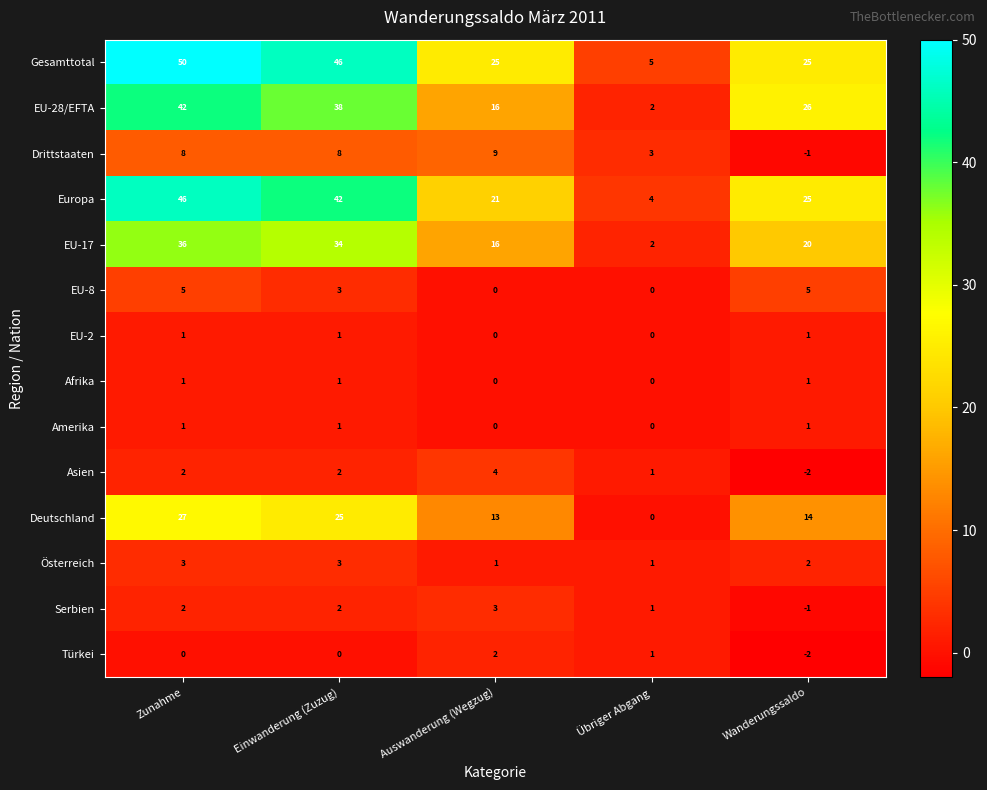

Is it true that Asien equals 3 at Auswanderung (Wegzug)?

False